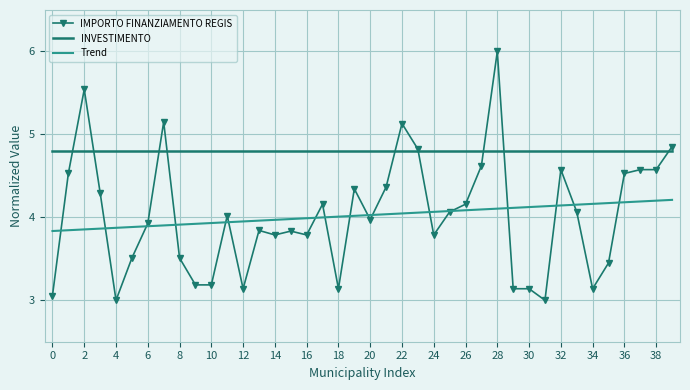

Which series has the largest range (max minus min)?

IMPORTO FINANZIAMENTO REGIS